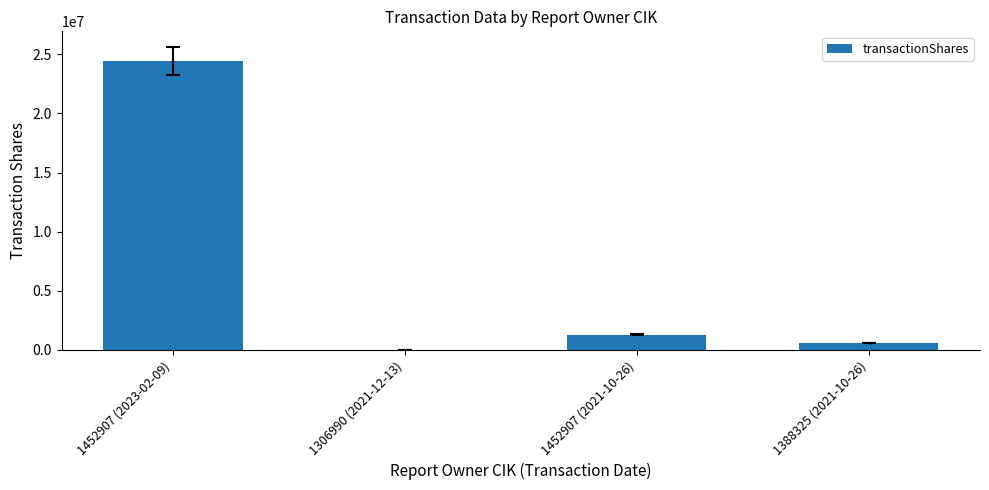

What is the sum of all values?

26342927